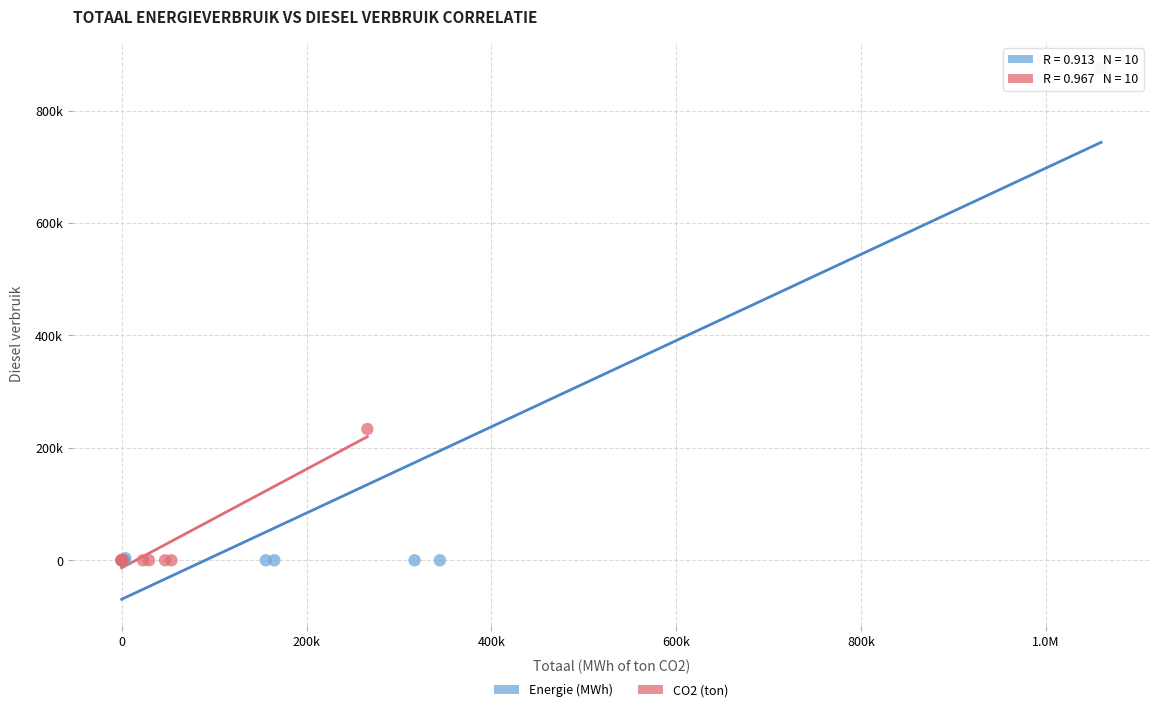

Which series has the widest spread of Y values?

Energie (MWh)